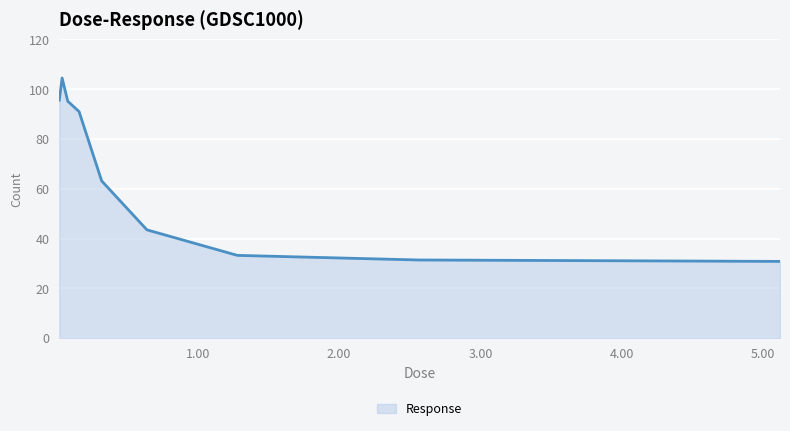

What is the difference between the maximum and minimum values?

73.7